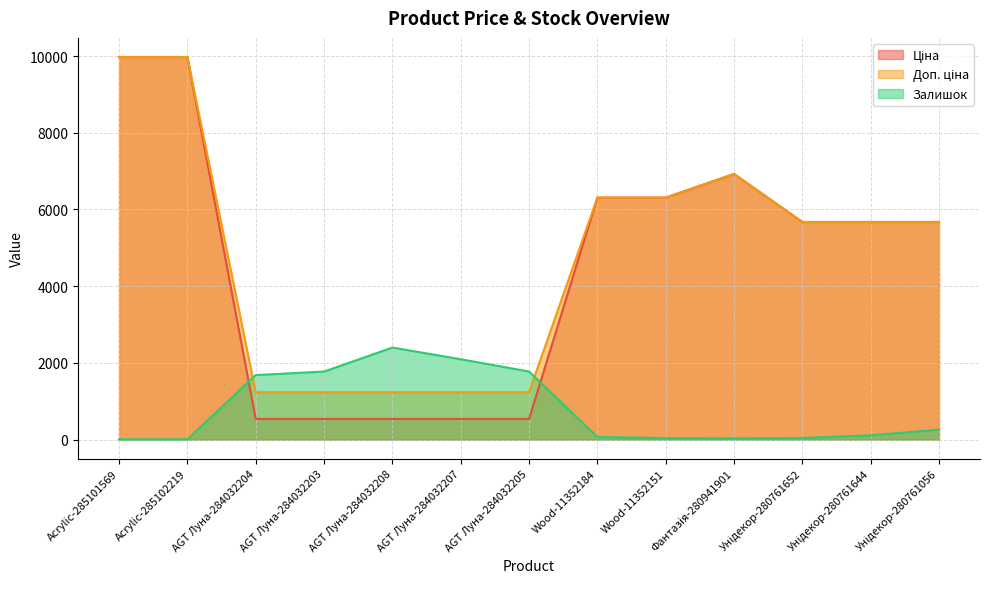

What is the difference between the Доп. ціна values at Acrylic-285101569 and Унідекор-280761056?

4301.2